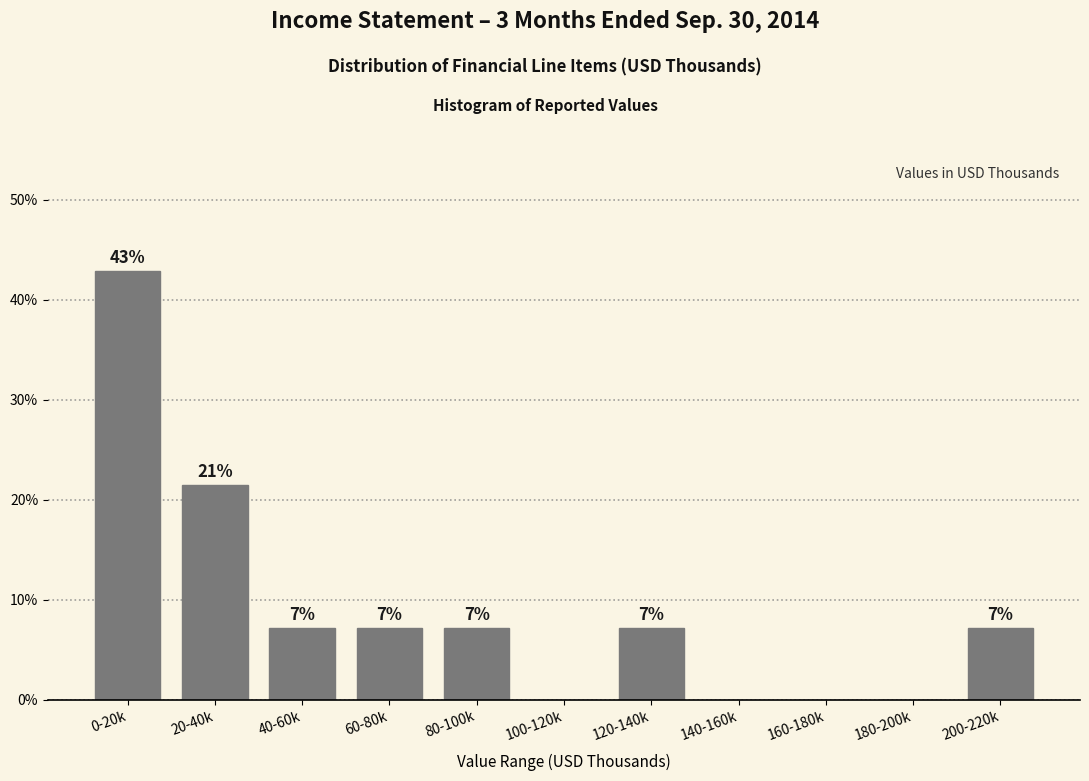

Are the bars horizontal?

No